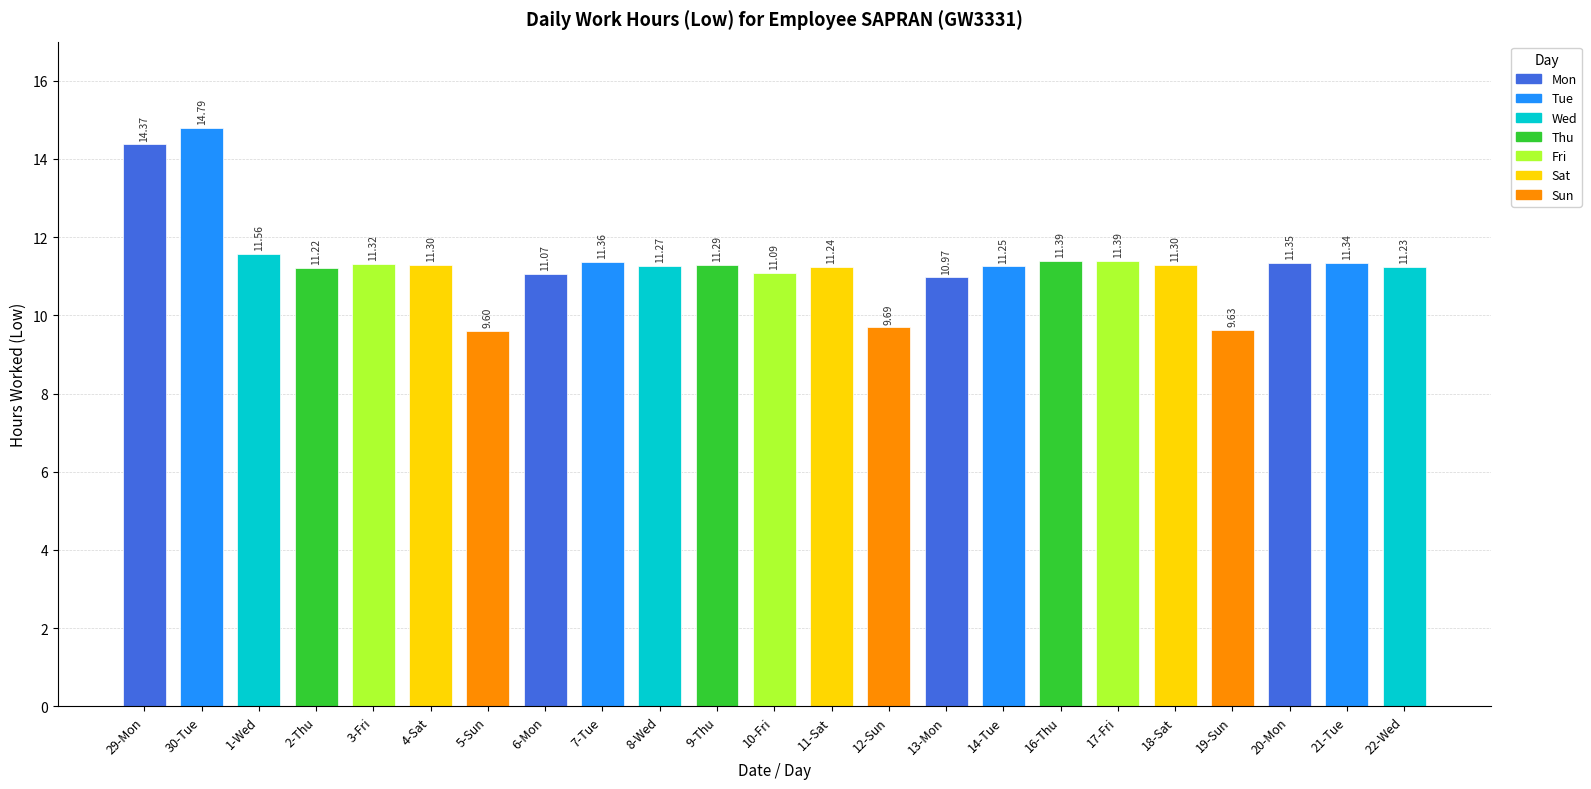

At which category does the chart reach its minimum across all series?

5-Sun